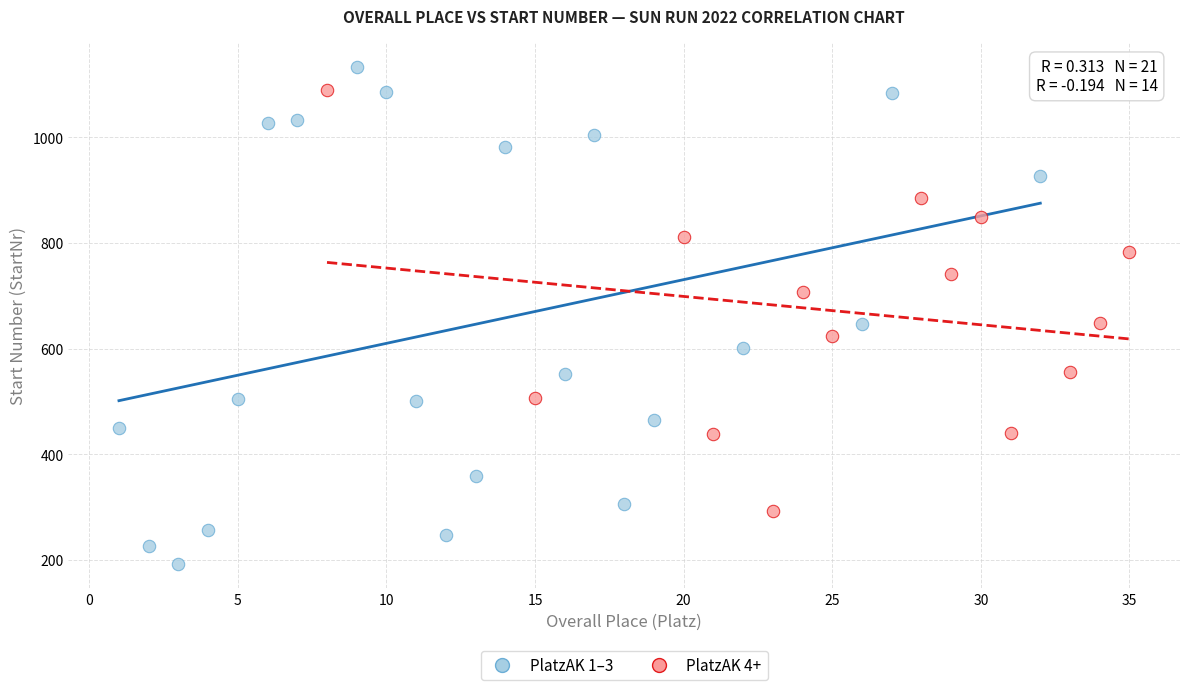

Which series has the widest spread of Y values?

PlatzAK 1–3